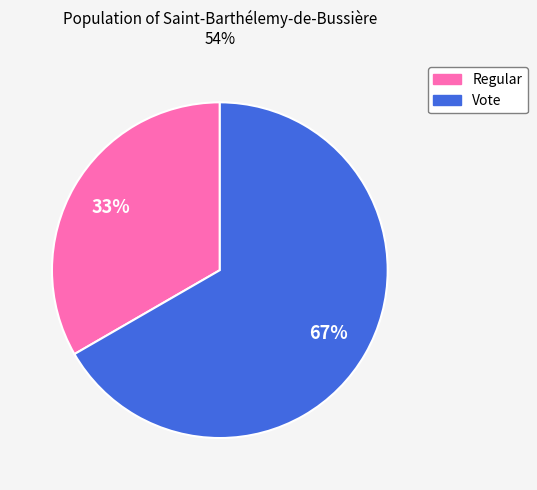

What is the largest slice in the pie chart?

Vote